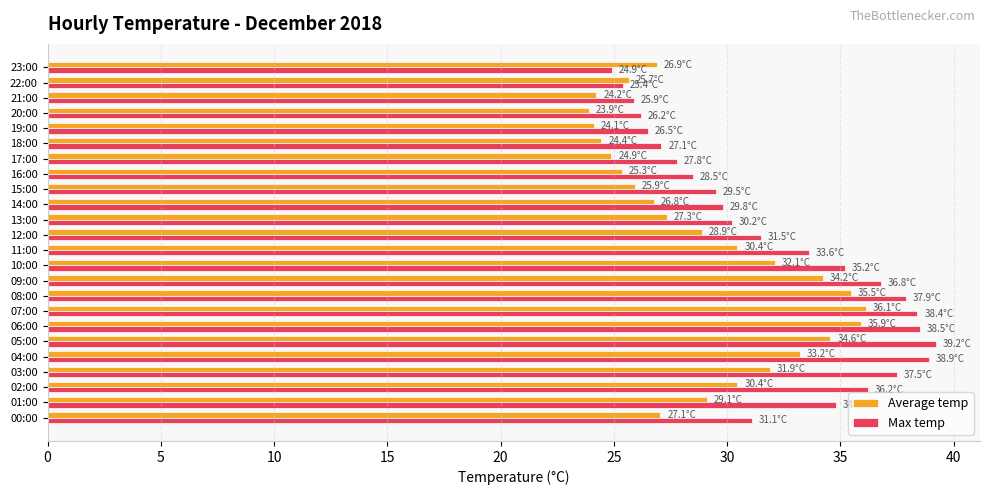

Rank the series by their maximum value, from lowest to highest.

Average temp, Max temp